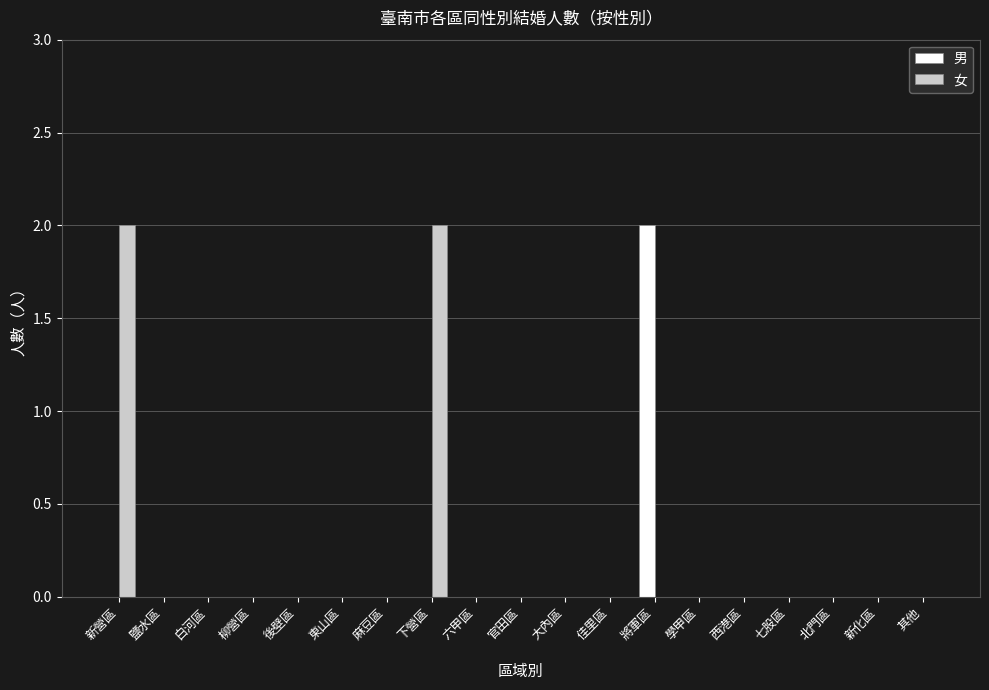

Reading left to right, list all the values displayed in this chart.

男: 新營區=0	鹽水區=0	白河區=0	柳營區=0	後壁區=0	東山區=0	麻豆區=0	下營區=0	六甲區=0	官田區=0	大內區=0	佳里區=0	將軍區=2	學甲區=0	西港區=0	七股區=0	北門區=0	新化區=0	其他=0
女: 新營區=2	鹽水區=0	白河區=0	柳營區=0	後壁區=0	東山區=0	麻豆區=0	下營區=2	六甲區=0	官田區=0	大內區=0	佳里區=0	將軍區=0	學甲區=0	西港區=0	七股區=0	北門區=0	新化區=0	其他=0